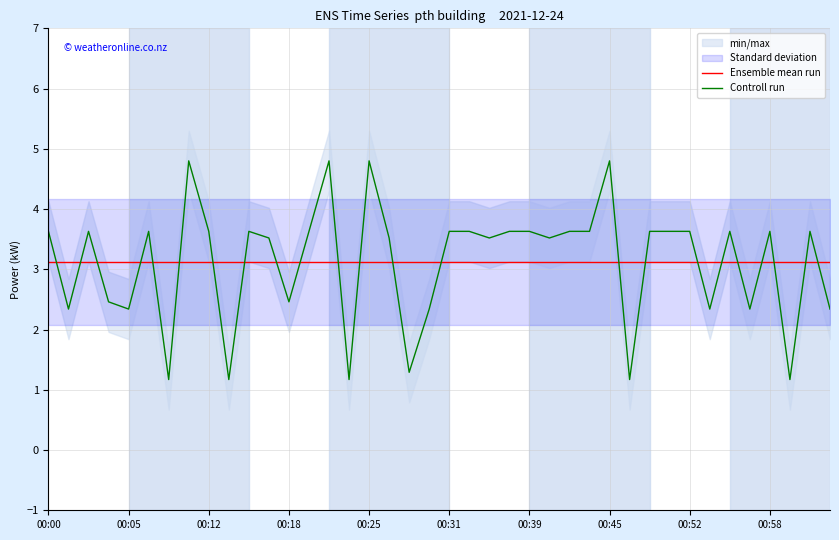

Reading left to right, extract all data points from this chart.

Ensemble mean run: 3.1	3.1	3.1	3.1	3.1	3.1	3.1	3.1	3.1	3.1	3.1	3.1	3.1	3.1	3.1	3.1	3.1	3.1	3.1	3.1	3.1	3.1	3.1	3.1	3.1	3.1	3.1	3.1	3.1	3.1	3.1	3.1	3.1	3.1	3.1	3.1	3.1	3.1	3.1	3.1
Controll run: 3.6	2.3	3.6	2.5	2.3	3.6	1.2	4.8	3.6	1.2	3.6	3.5	2.5	3.6	4.8	1.2	4.8	3.5	1.3	2.3	3.6	3.6	3.5	3.6	3.6	3.5	3.6	3.6	4.8	1.2	3.6	3.6	3.6	2.3	3.6	2.3	3.6	1.2	3.6	2.3